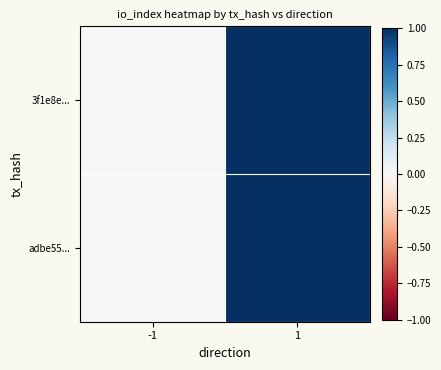

Reading left to right, list all the values displayed in this chart.

3f1e8e...: -1=0	1=1
adbe55...: -1=0	1=1